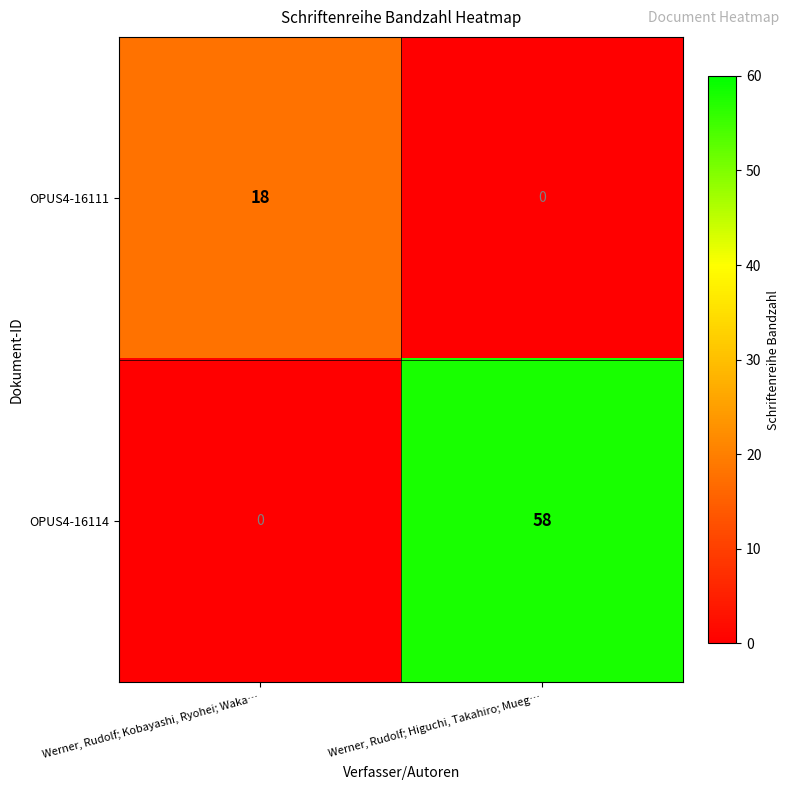

How many values in OPUS4-16114 are above zero?

1